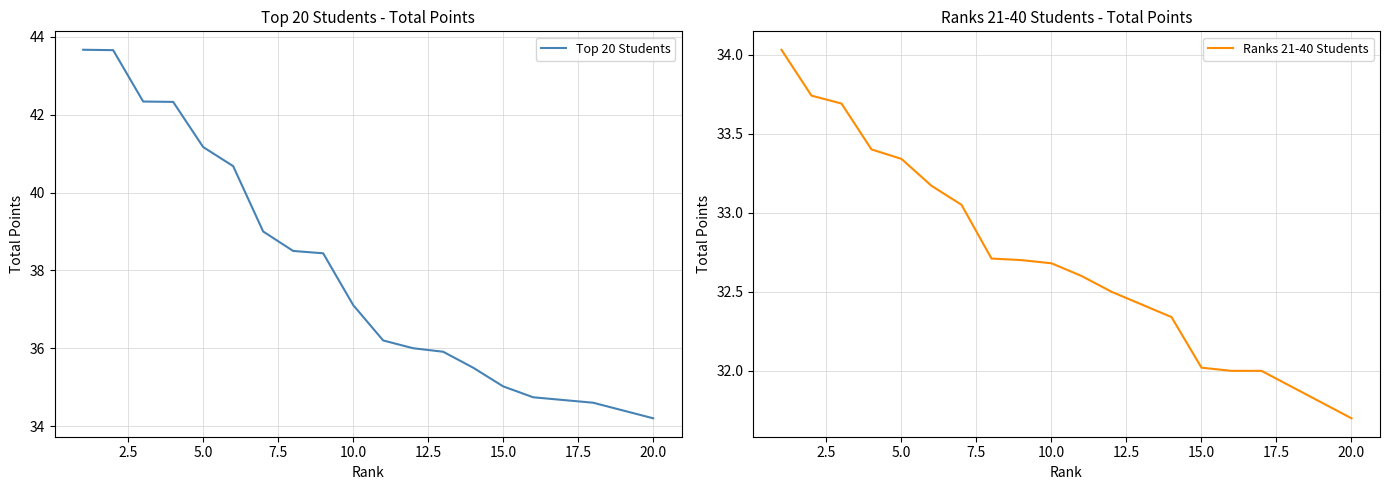

What is the difference between the maximum and minimum values in the Top 20 Students series?

9.5